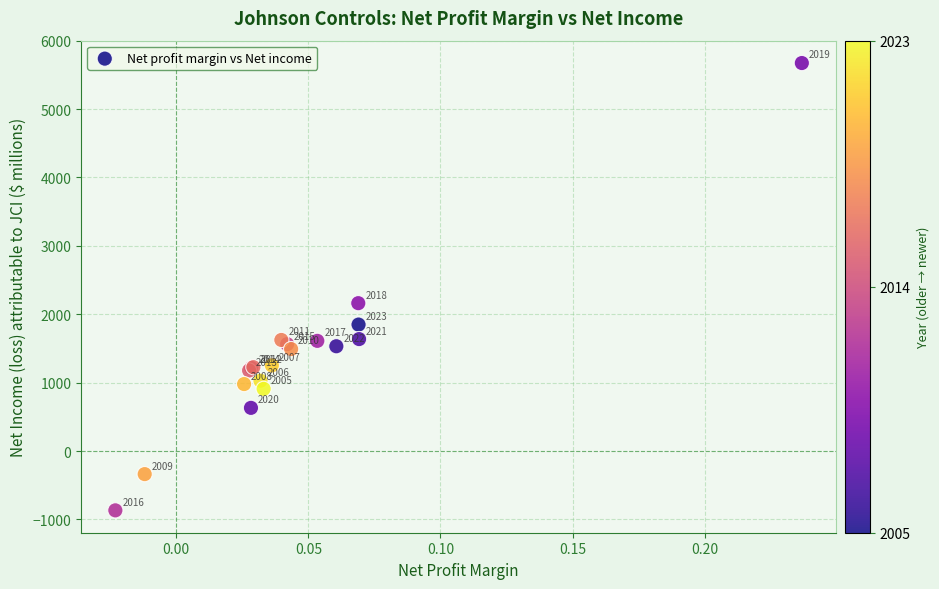

What Y value in the scatter plot is closest to 2403?

2162